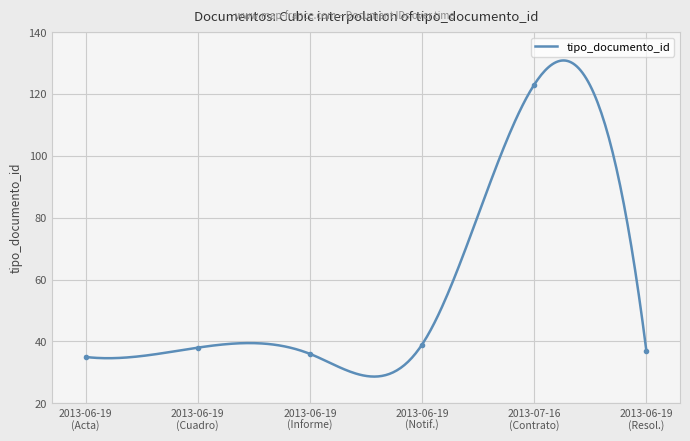

Is it true that the value at 2013-06-19 (Resol.) is 37?

True